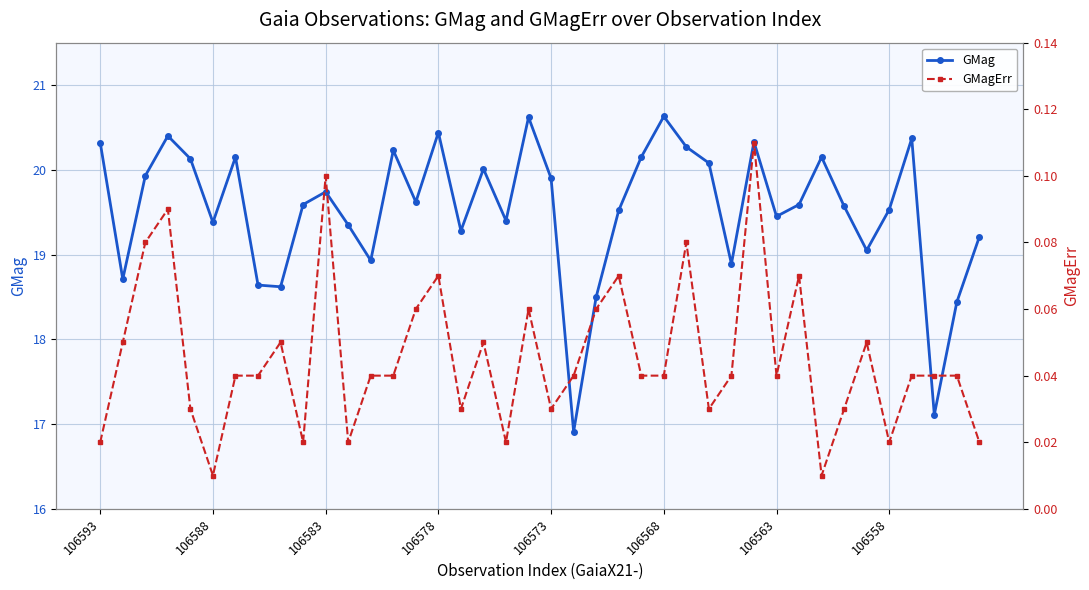

Is the value of GMag at 19 greater than the value of GMagErr at 22?

Yes